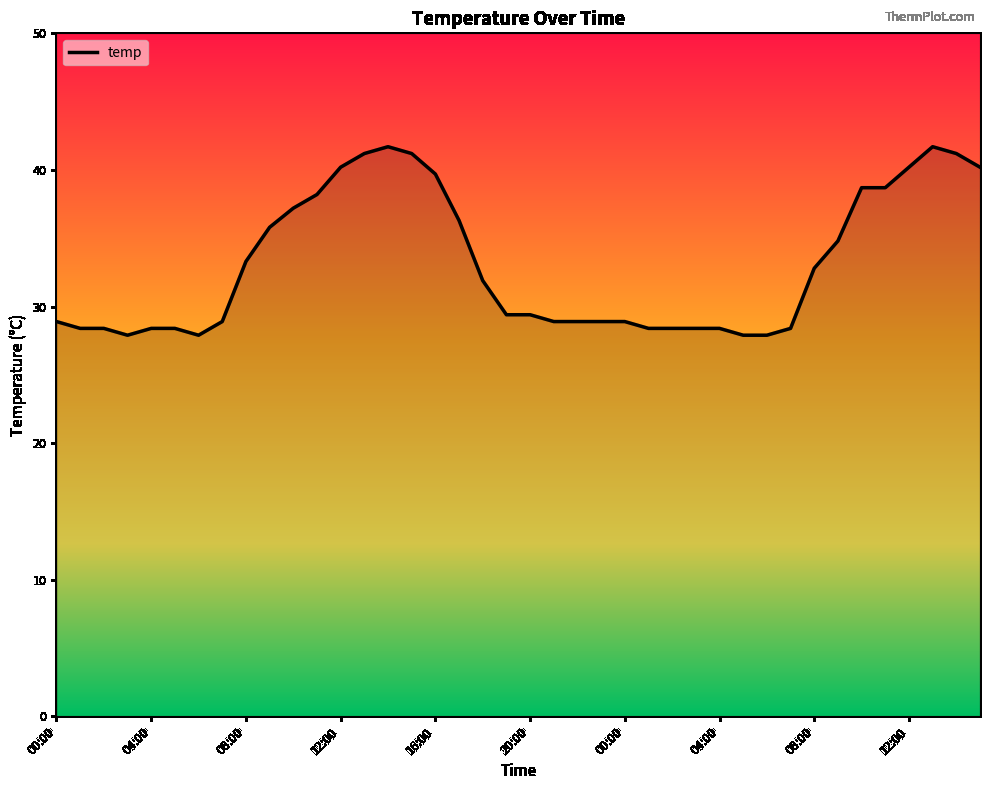

How many lines are shown in the chart?

1